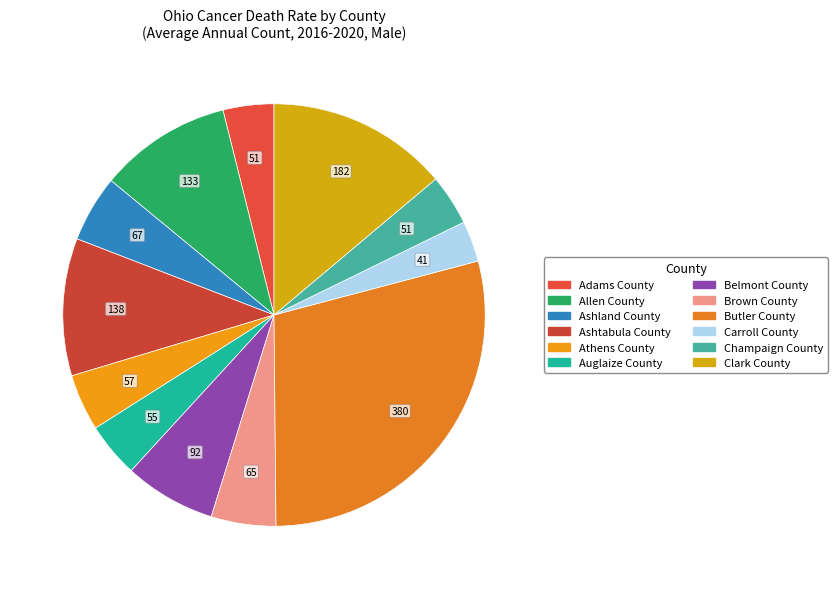

How many slices are in this pie chart?

12